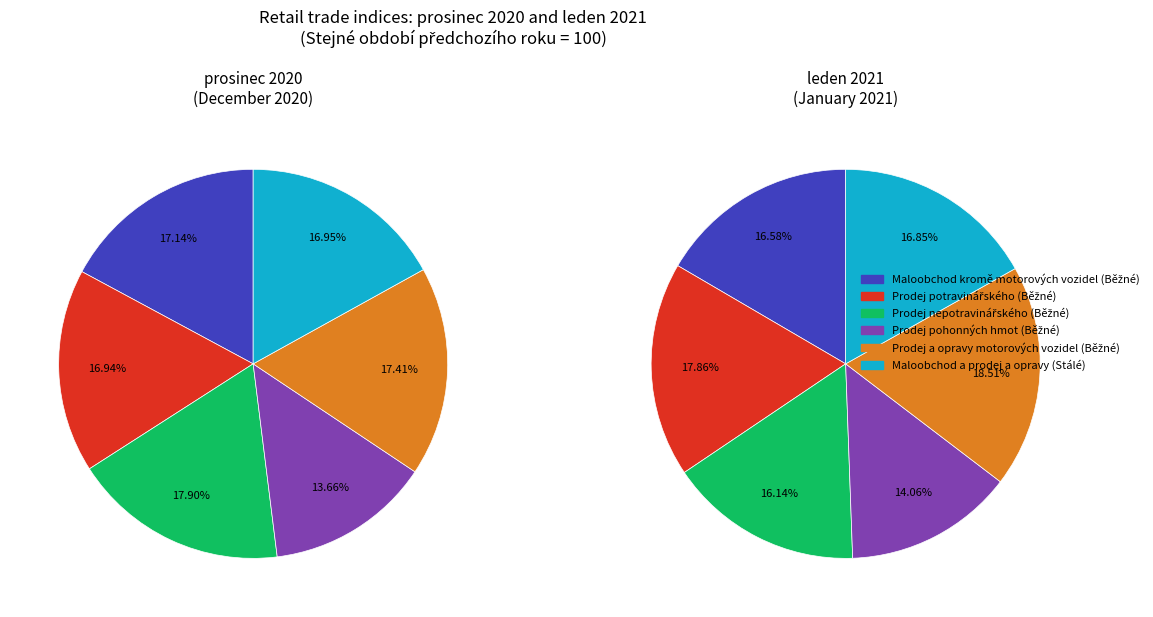

Count the number of slices in the pie.

6